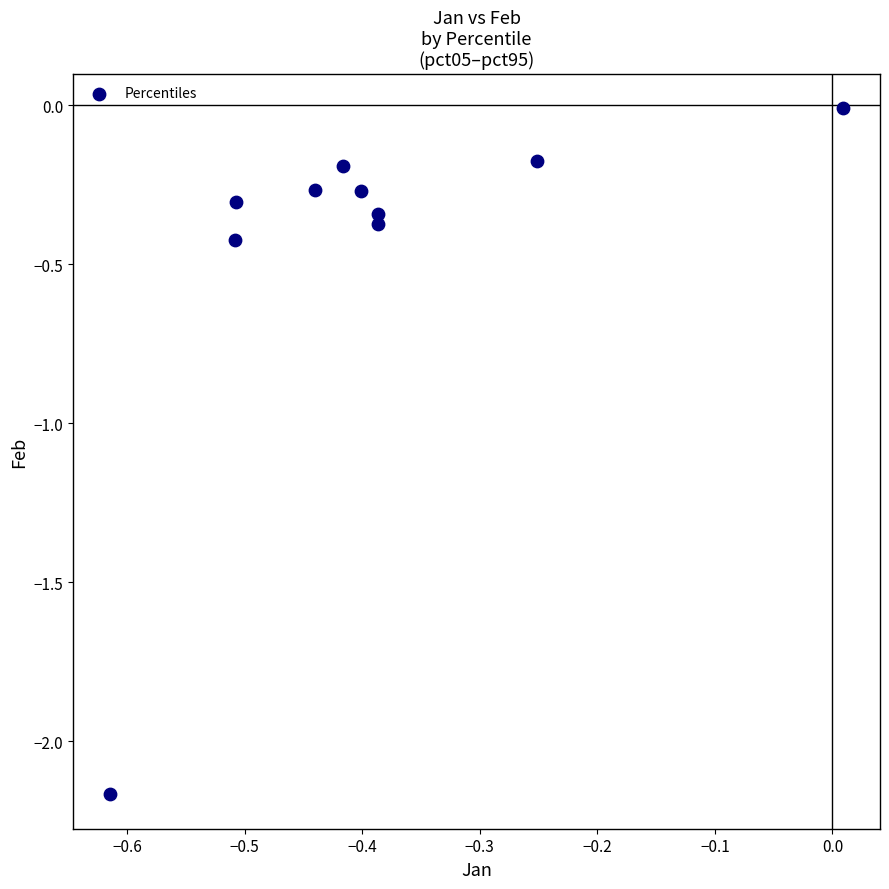

What is the range of X values (max minus min)?

0.6